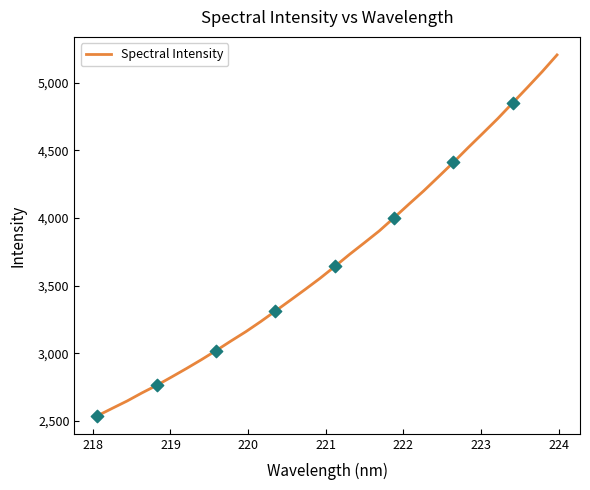

What is the difference between the maximum and minimum values?

2667.1